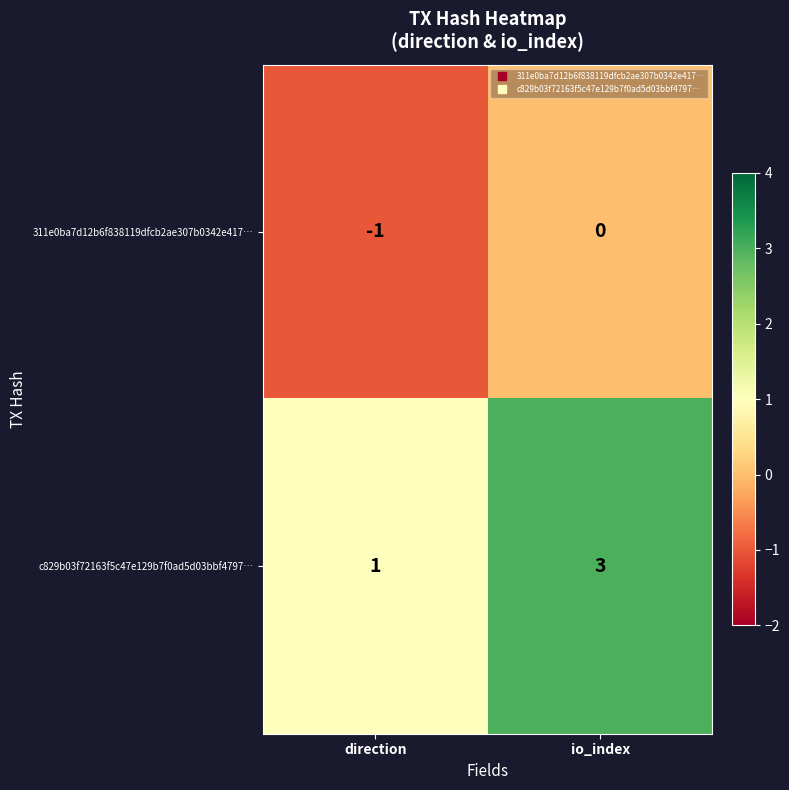

What is the maximum value shown in the chart?

3